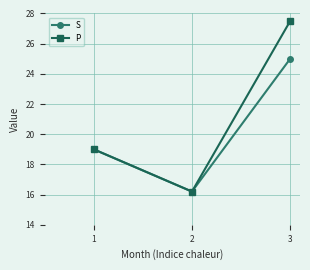

Which category has the lowest value in the P series?

2